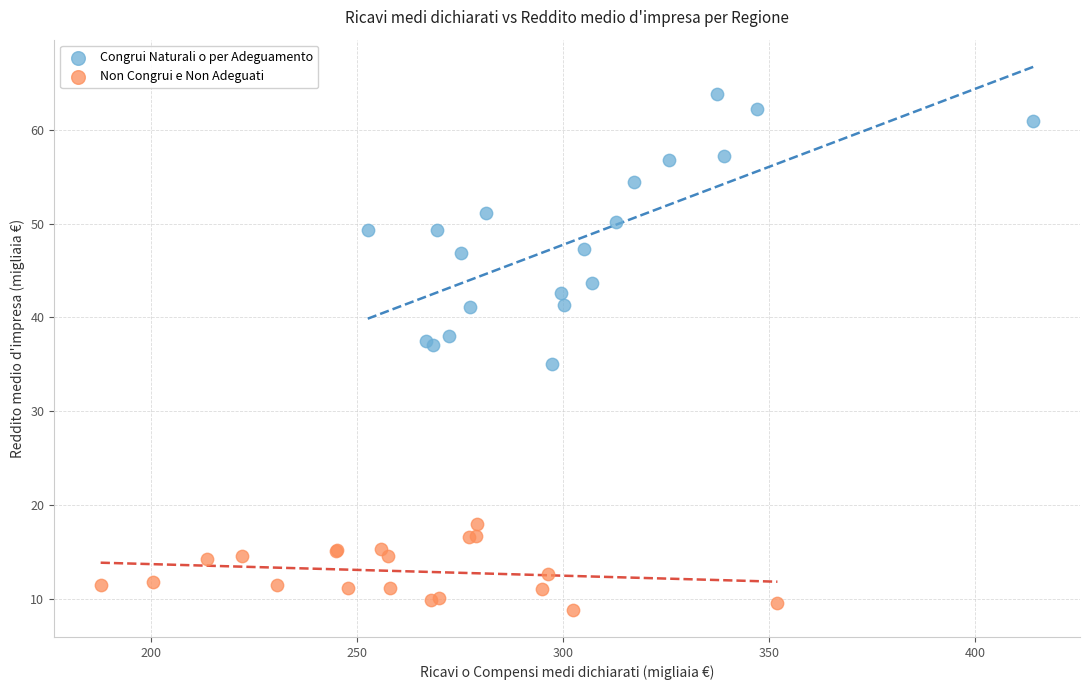

Which series has the widest spread of Y values?

Congrui Naturali o per Adeguamento